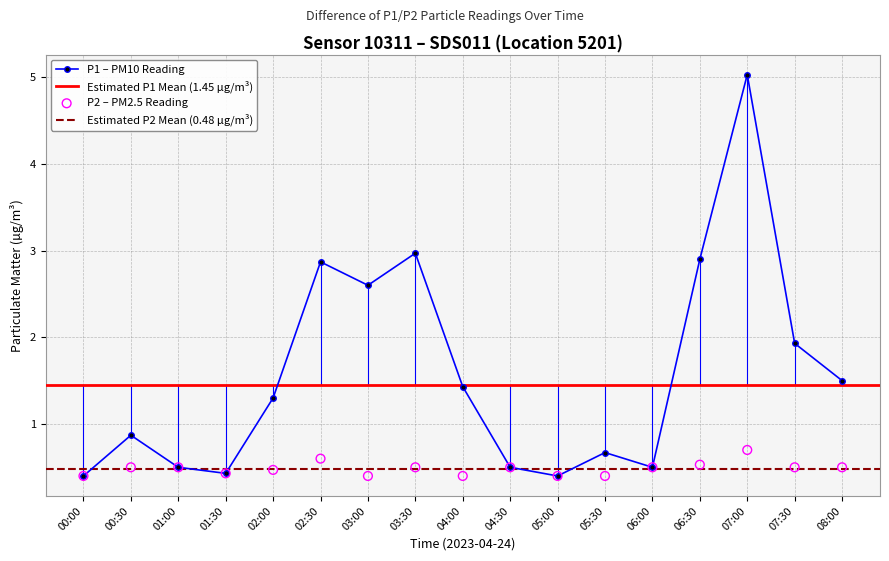

What is the value of the P1 – PM10 Reading point at the 12th from the left?

0.7